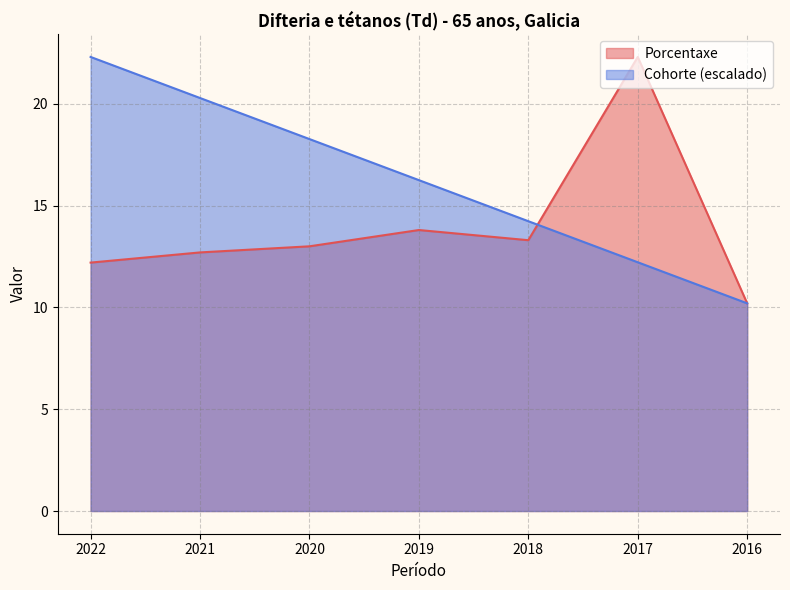

The Cohorte series shows 4.5 at 2016. True or false?

False